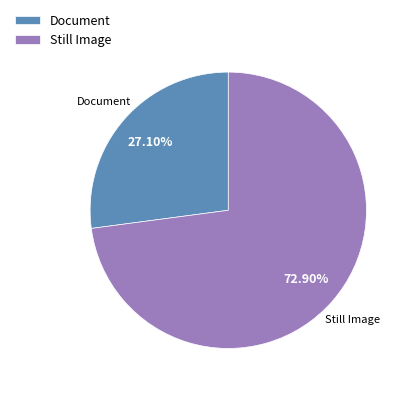

Which category has the smallest portion of the pie?

Document